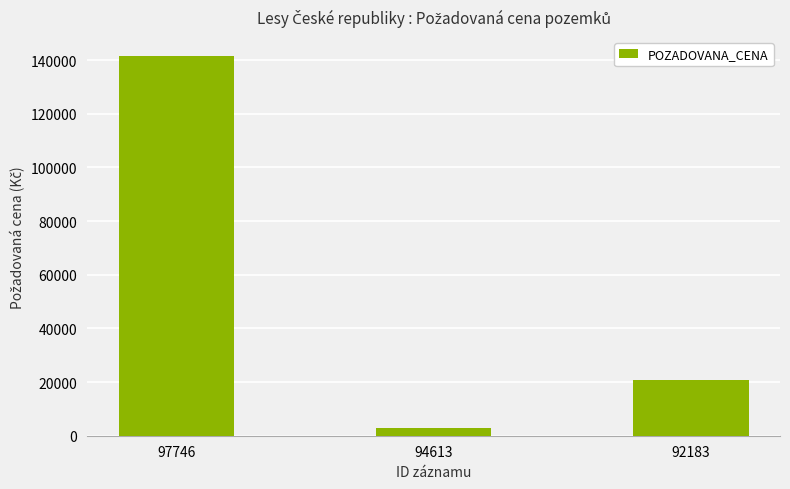

What is the greatest value displayed?

141520